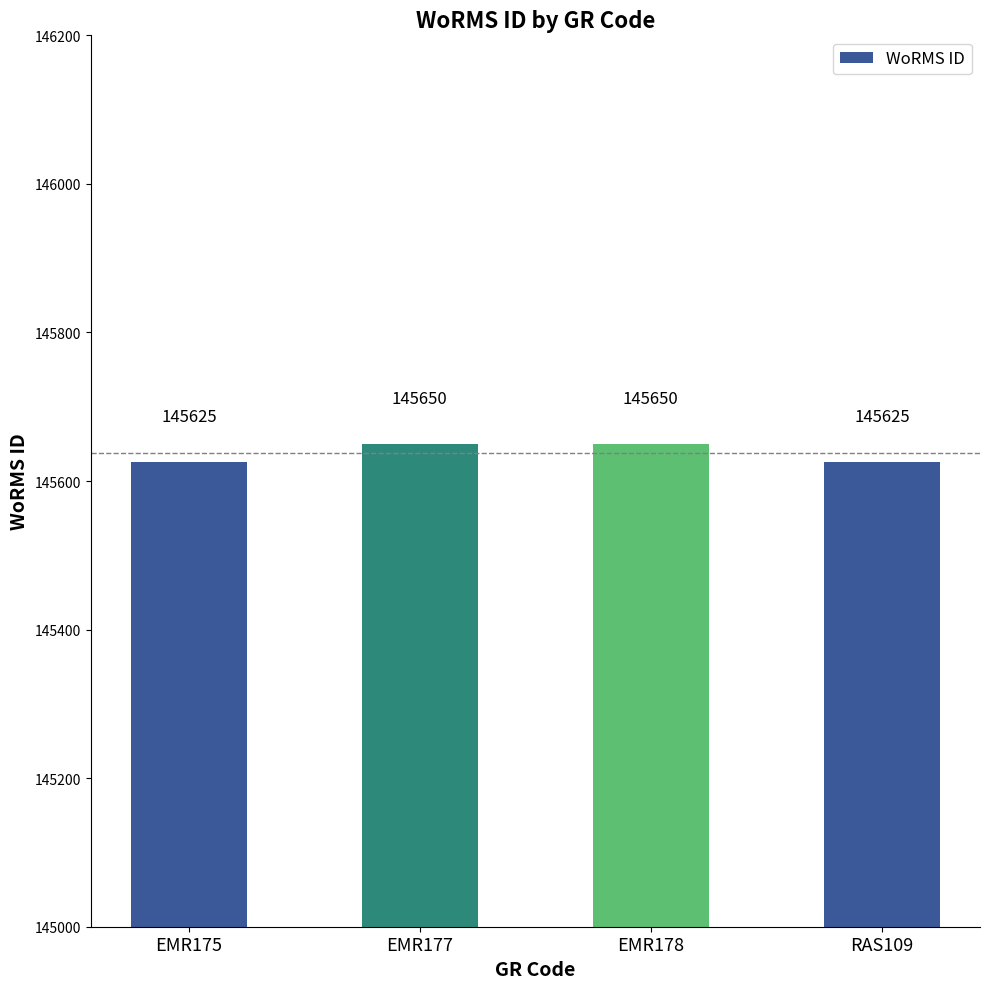

How many values are between 145625 and 145650?

4